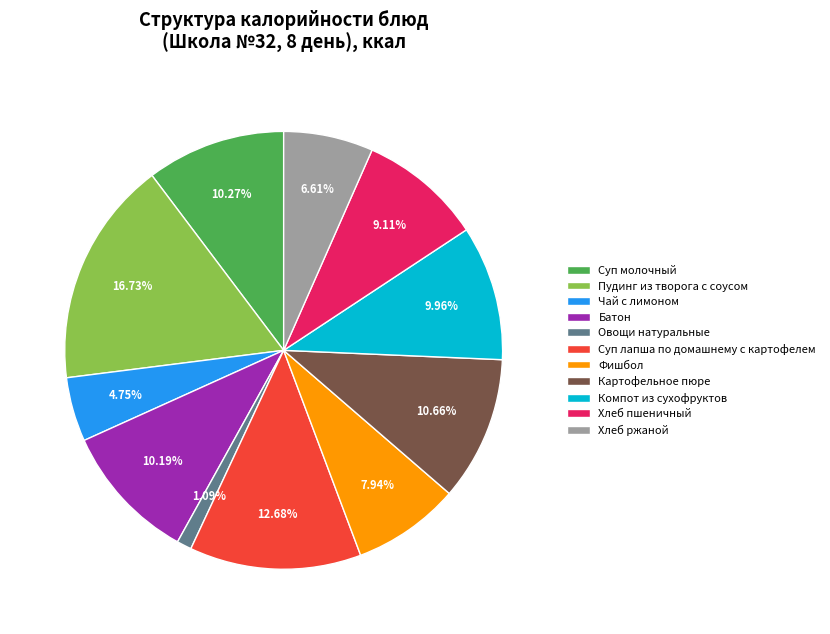

Between Хлеб пшеничный and Хлеб ржаной, which is larger?

Хлеб пшеничный